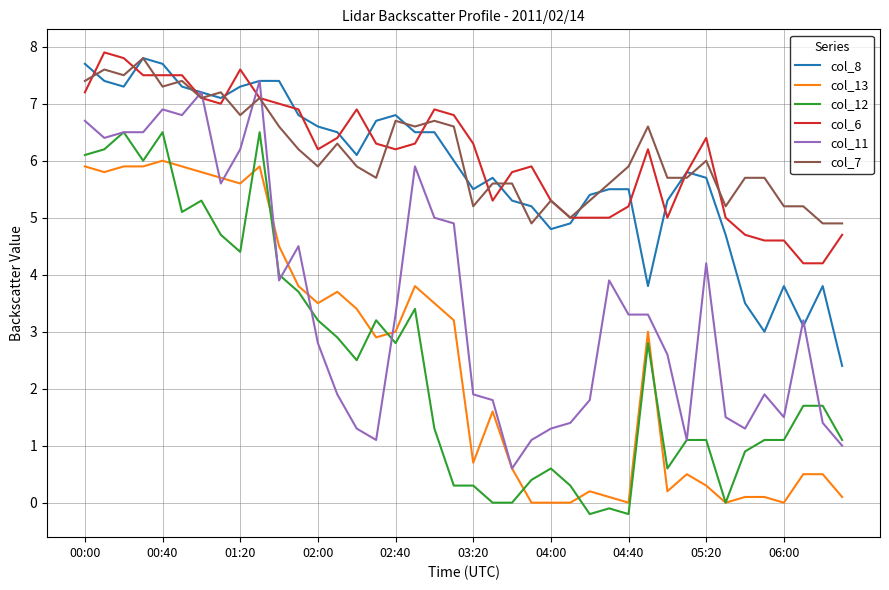

True or false: col_12 and col_6 intersect in this chart.

False